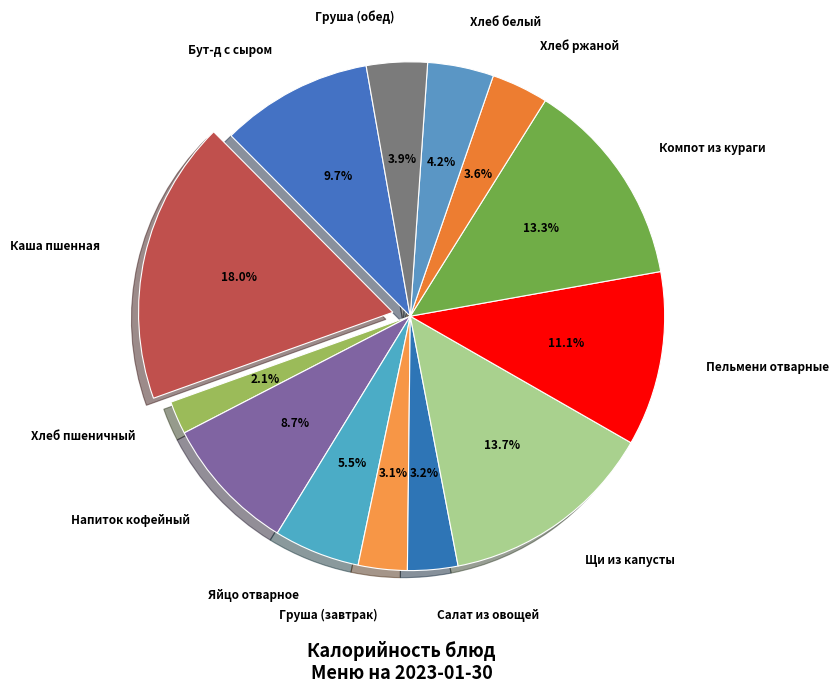

To the nearest percent, what is the combined percentage of Компот из кураги and Хлеб пшеничный?

15%